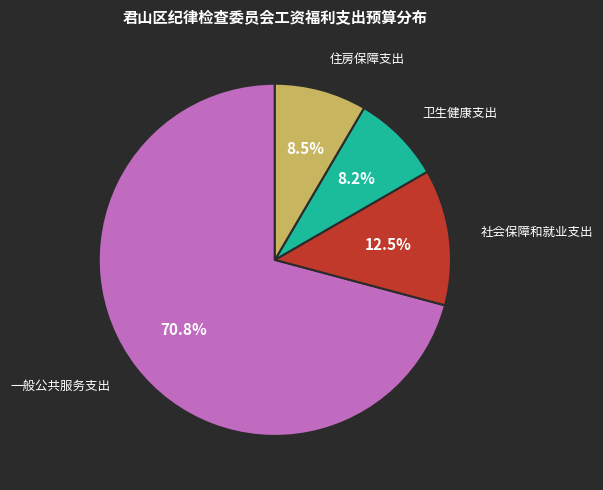

How many slices are in this pie chart?

4